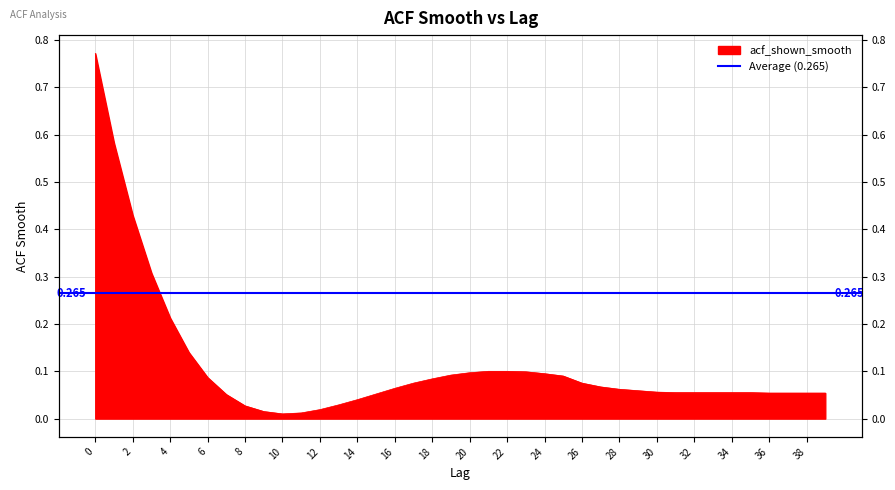

Does the chart have visible grid lines?

Yes